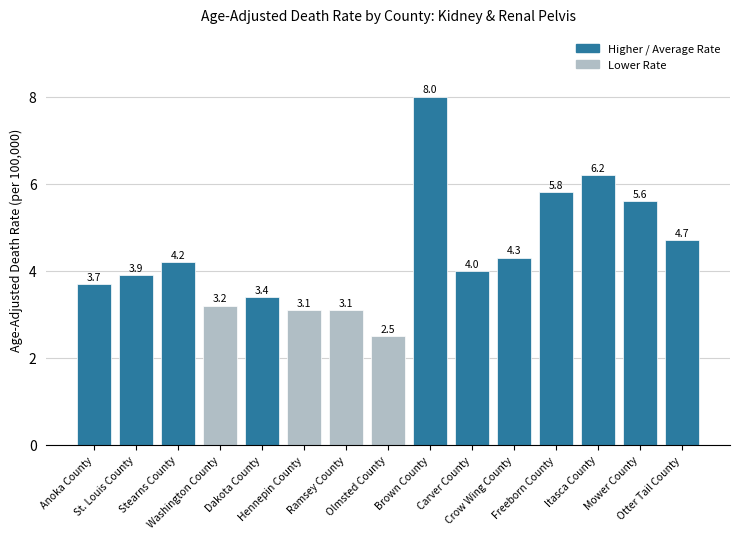

Which label corresponds to the largest value in the chart?

Brown County